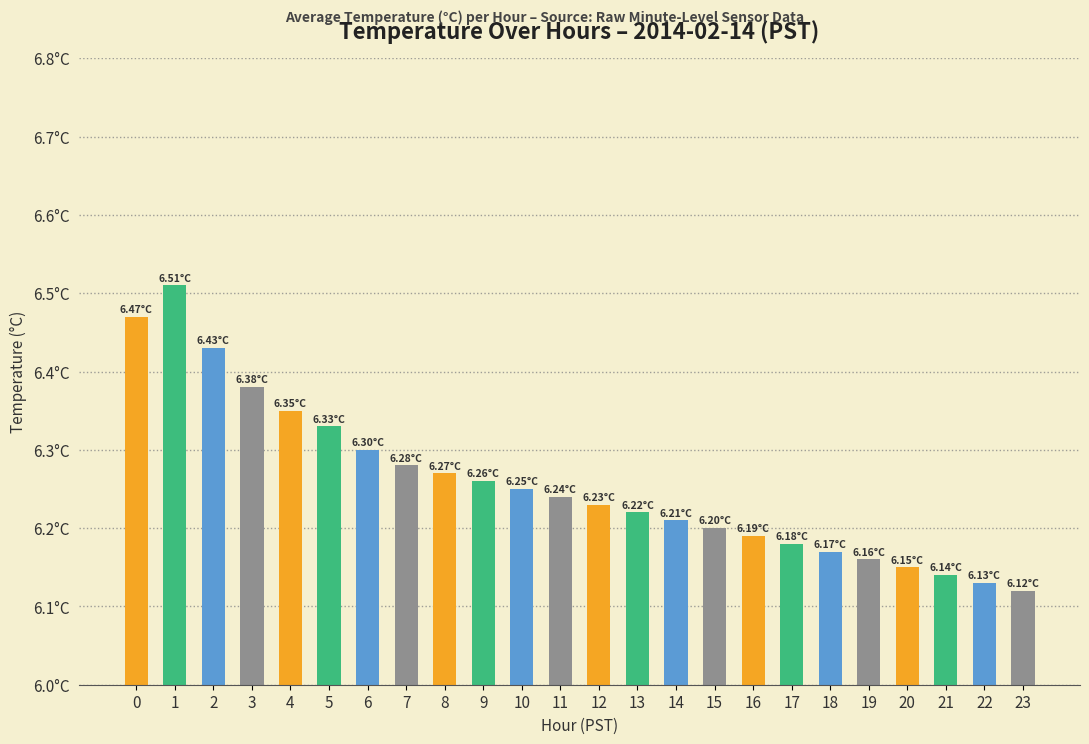

The value at 1 is 6.5. True or false?

True